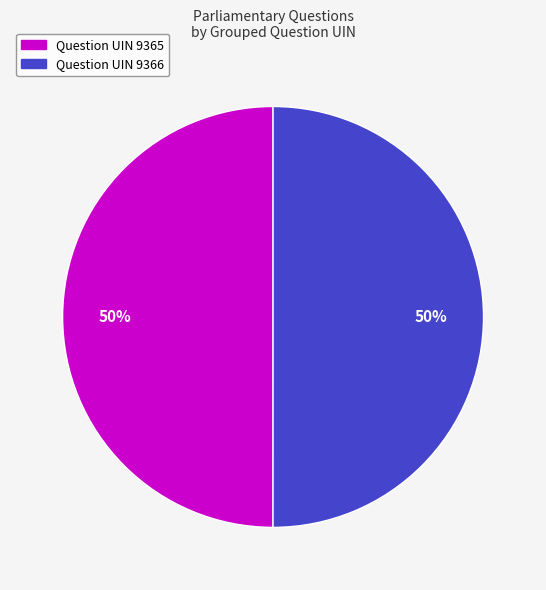

To the nearest percent, what is the combined percentage of Question UIN 9365 and Question UIN 9366?

100%